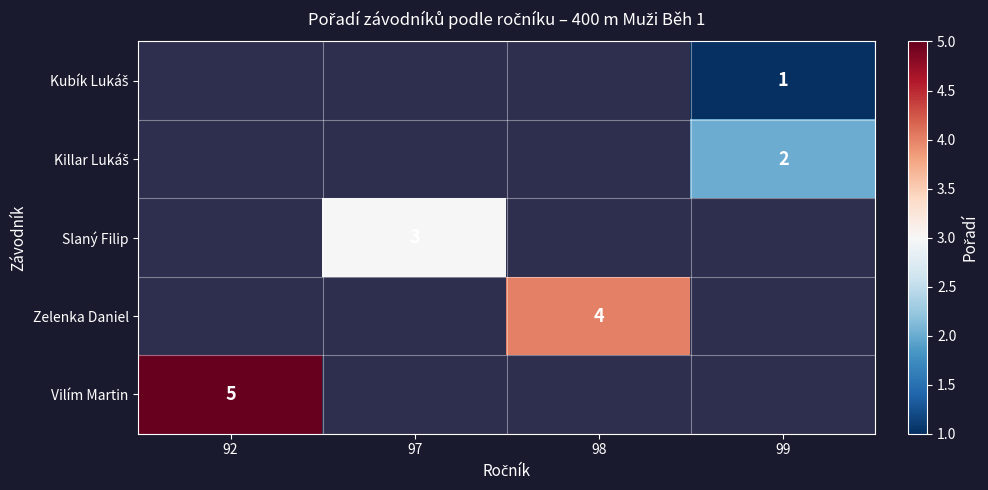

Between 92 and 99, which is larger?

99